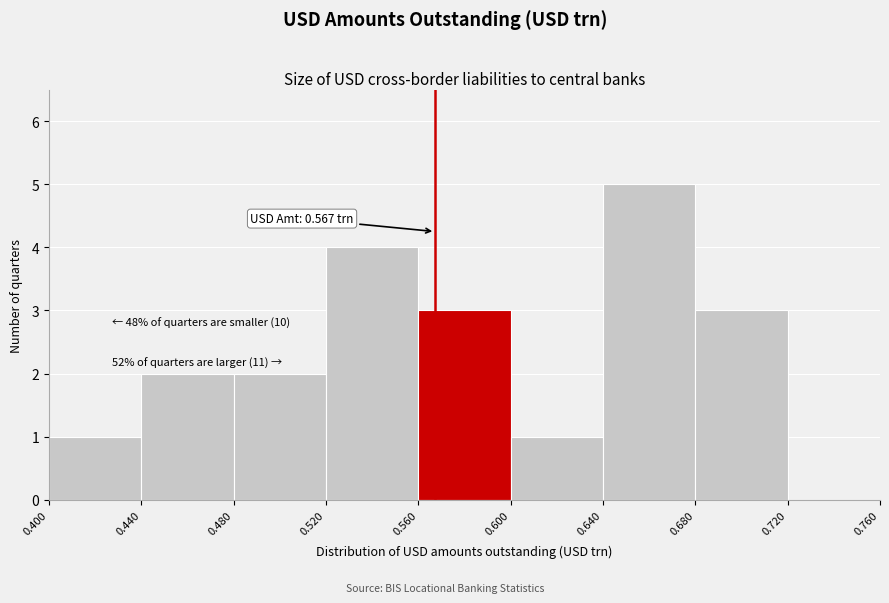

Over which range of the x-axis is the bar tallest?

0.640 to 0.680